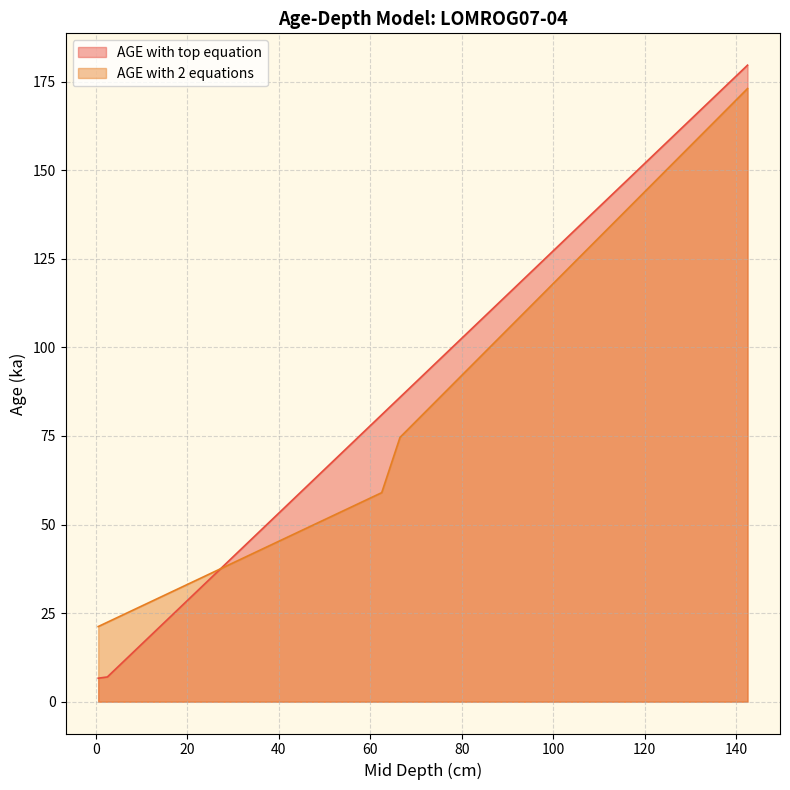

At which label does AGE with top equation reach its minimum?

0.5